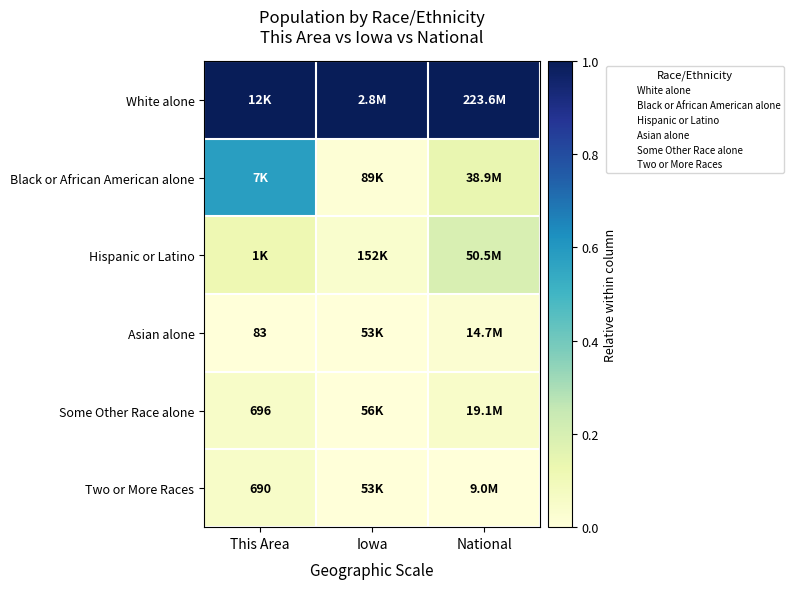

Which has a higher value, National or Iowa?

National